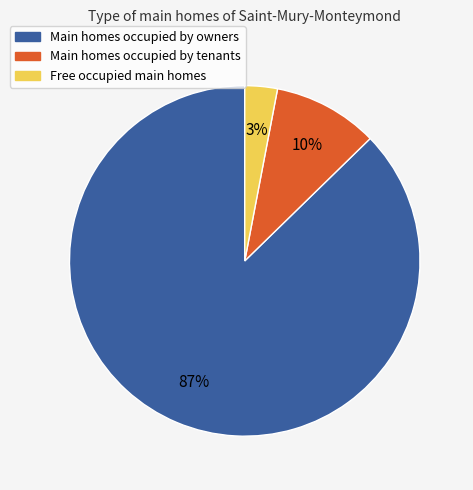

To the nearest percent, what is the difference between the largest and smallest slice percentages?

84%